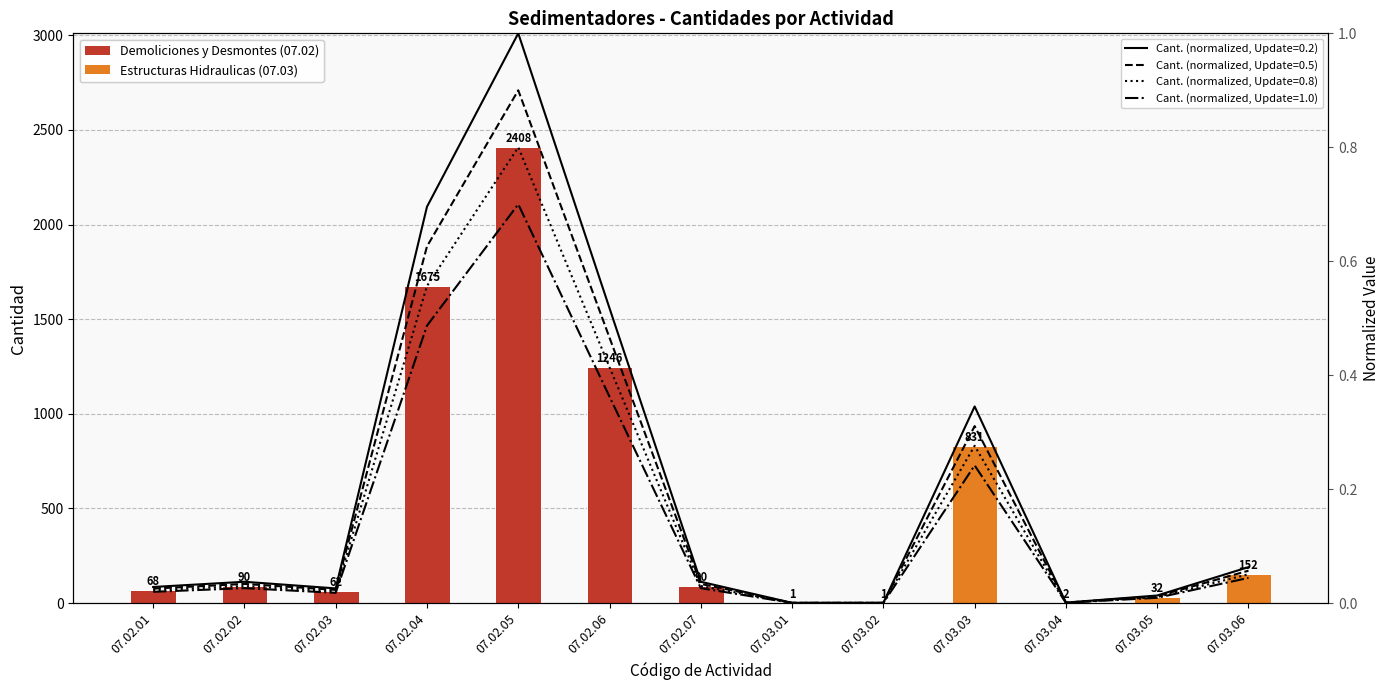

At which category does the chart reach its peak across all series?

07.02.05